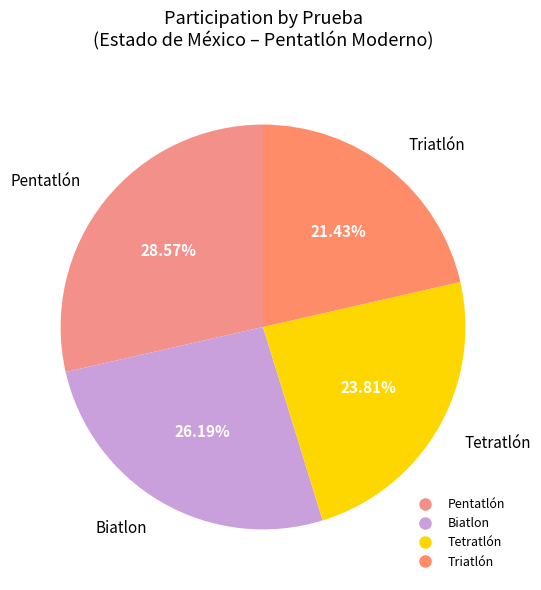

Which slice is the smallest?

Triatlón